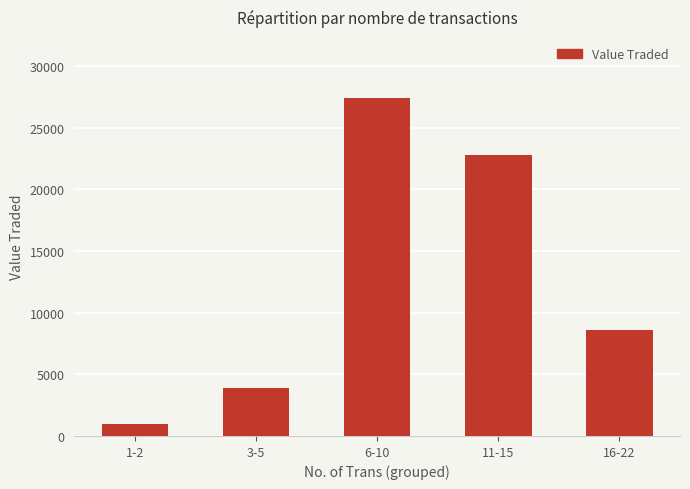

What is the sum of the values at 11-15 and 6-10?

50158